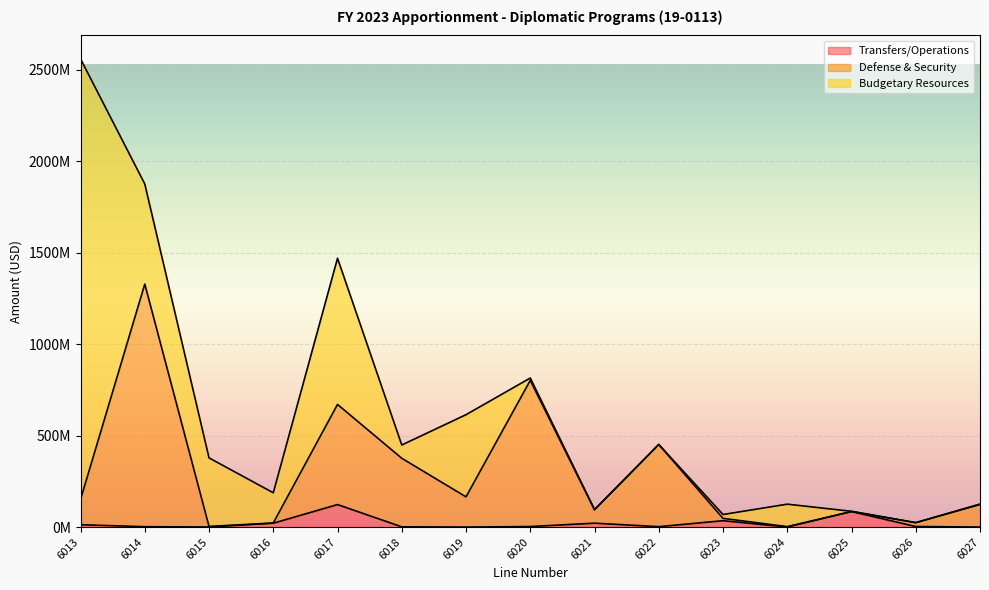

How many data points in Transfers/Operations are less than 2862023?

7